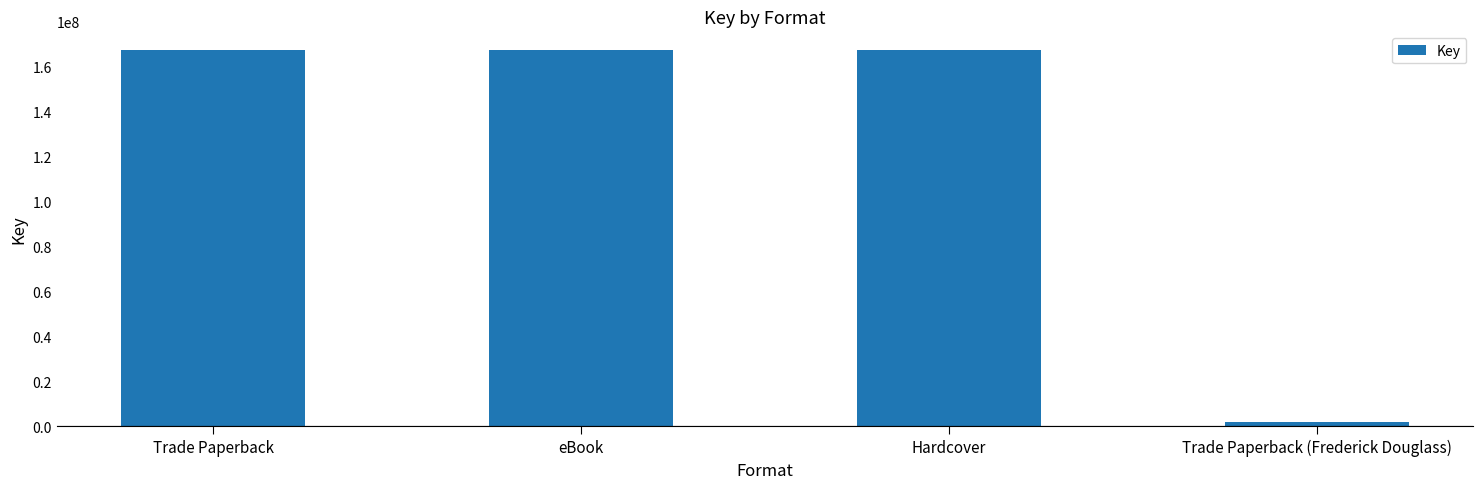

What position from the left is Trade Paperback?

1